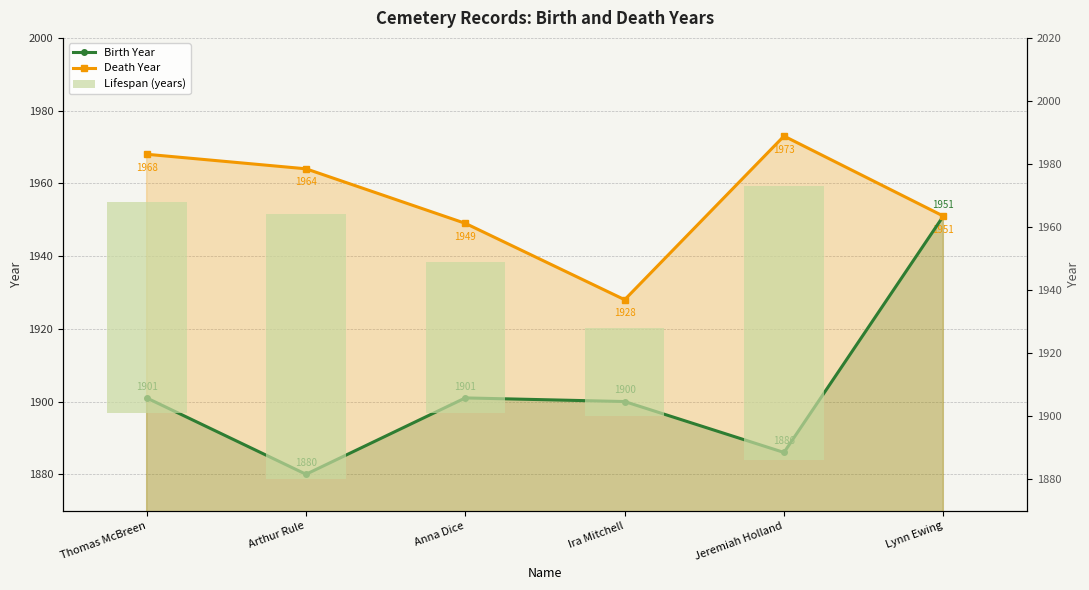

Which series has the largest range (max minus min)?

Lifespan (years)